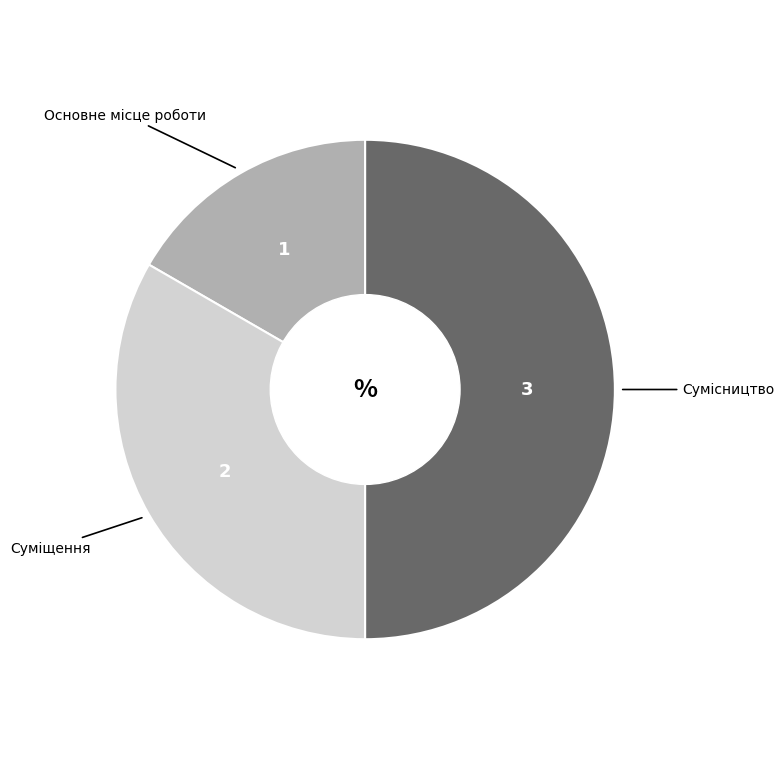

True or false: Суміщення accounts for 33% of the total.

True